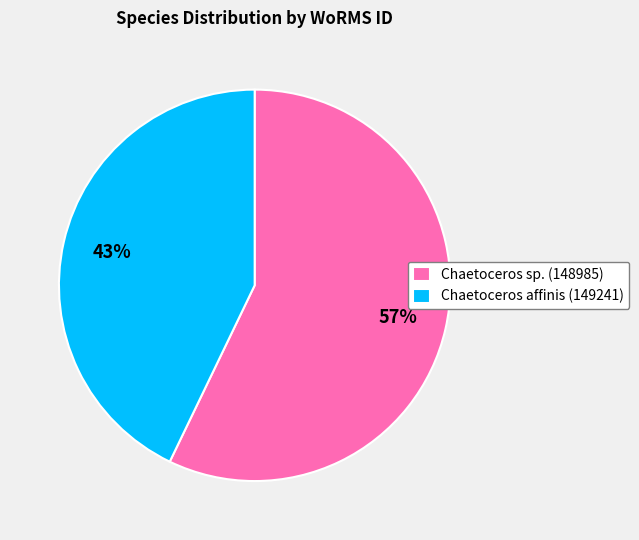

How many slices are in this pie chart?

2